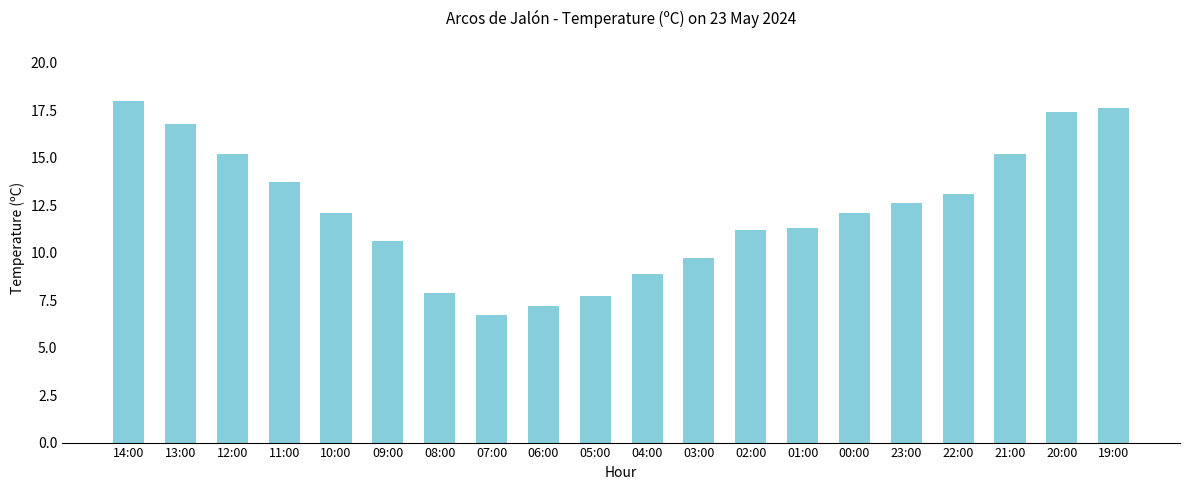

Are the bars grouped side by side (vs. stacked)?

No